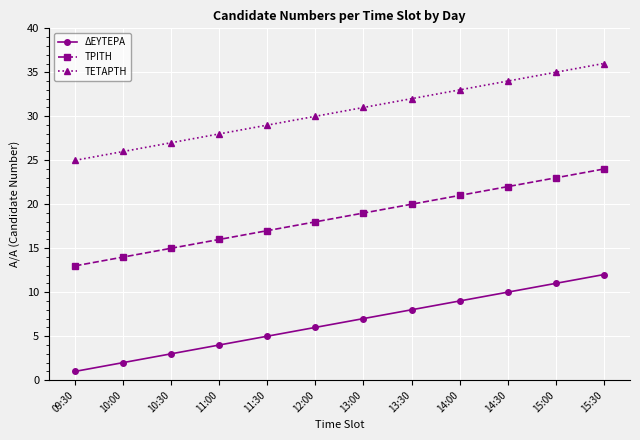

Which series has the largest total across all categories?

ΤΕΤΑΡΤΗ